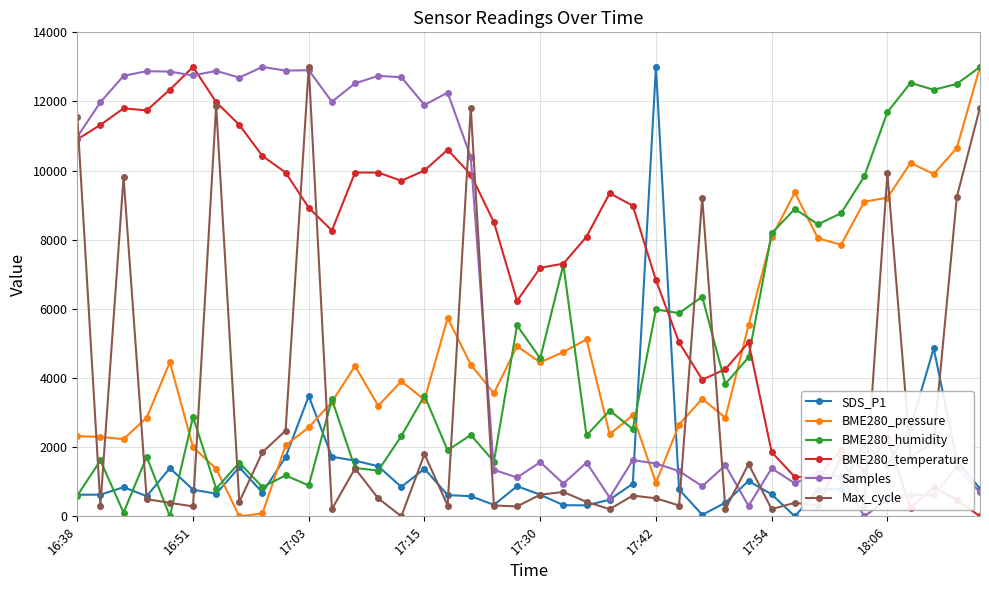

What is the value of the BME280_humidity point at the 40th from the left?

13000.0